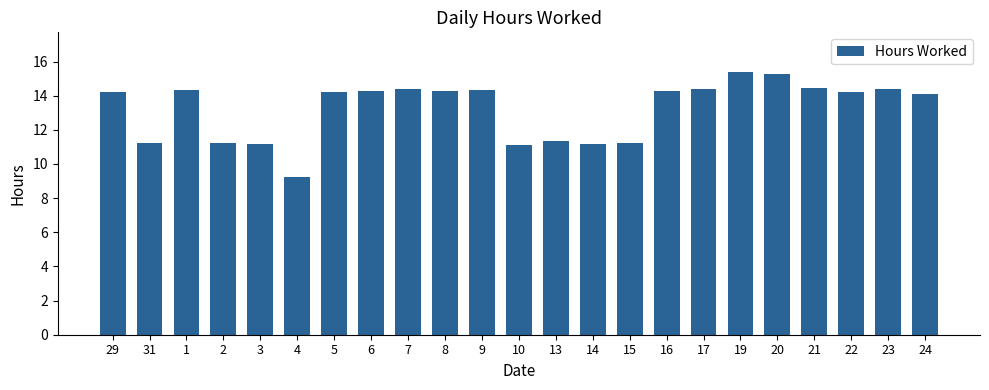

What is the label of the 1st bar from the left?

29